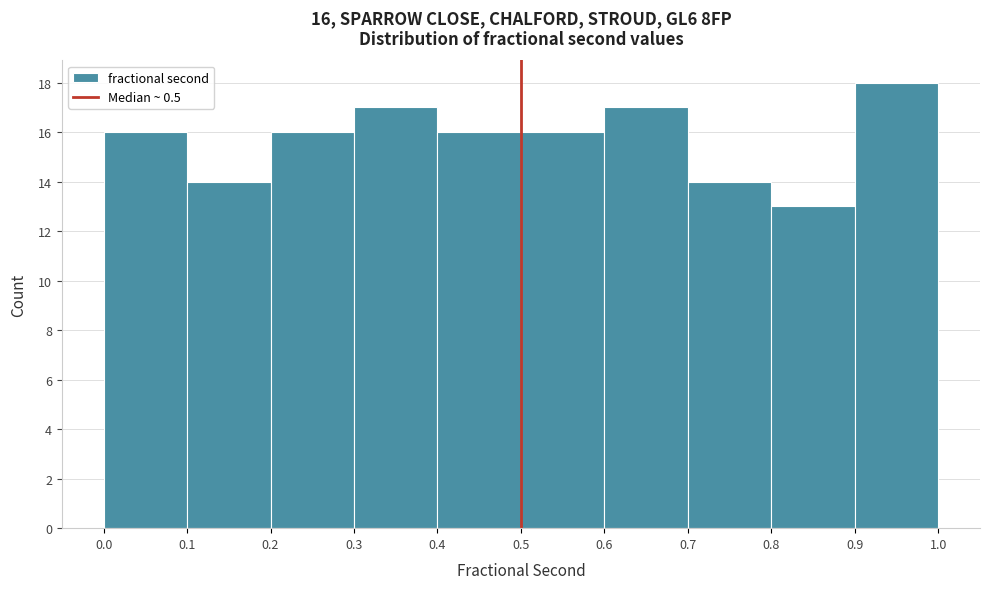

Which range on the x-axis has the tallest bar?

0.9 to 1.0